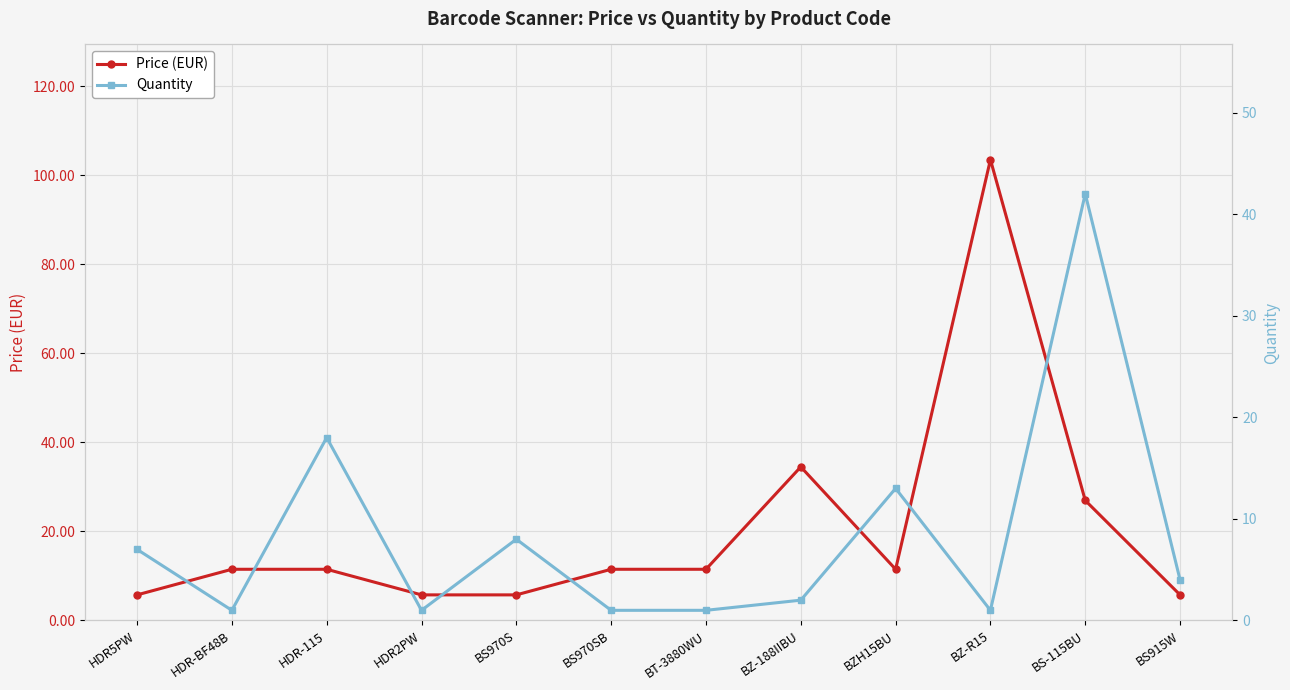

Is the value of Price (EUR) at BT-3880WU greater than the value of Quantity at BS915W?

Yes